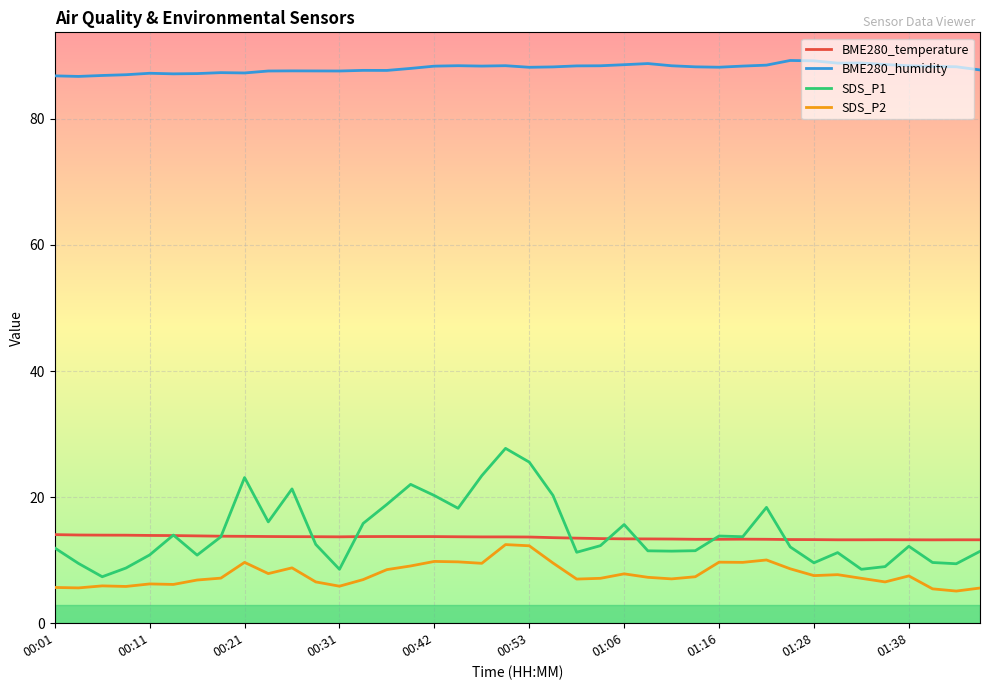

What is the lowest value of the SDS_P1 series?

7.4